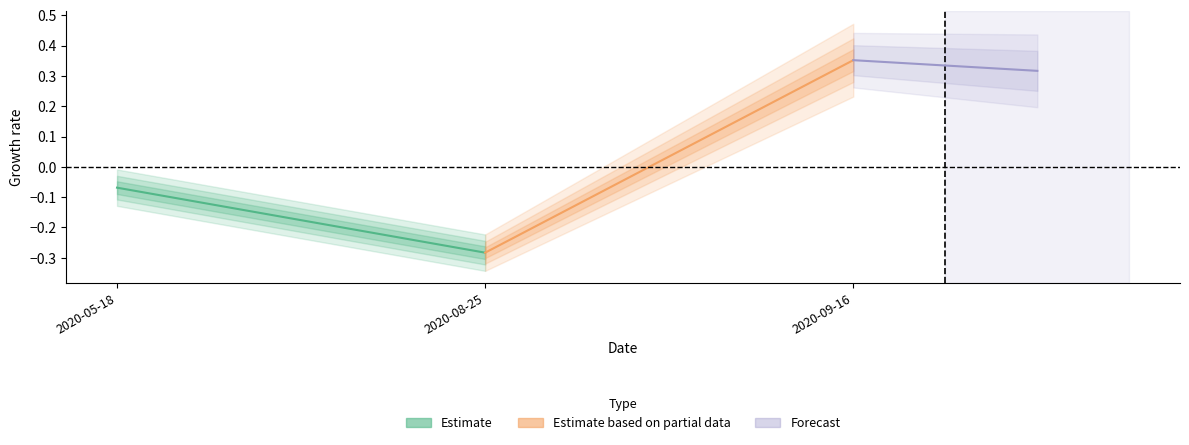

Which label corresponds to the smallest value in the chart?

2020-08-25